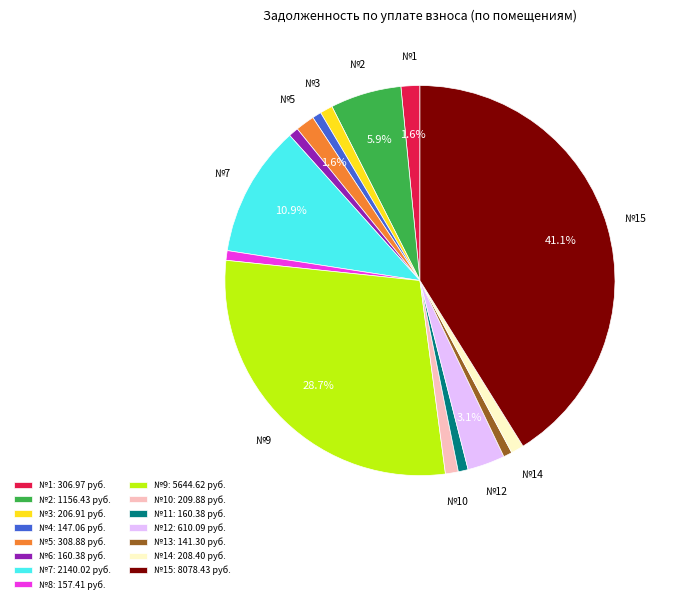

Between №13: 141.30 руб. and №1: 306.97 руб., which is larger?

№1: 306.97 руб.